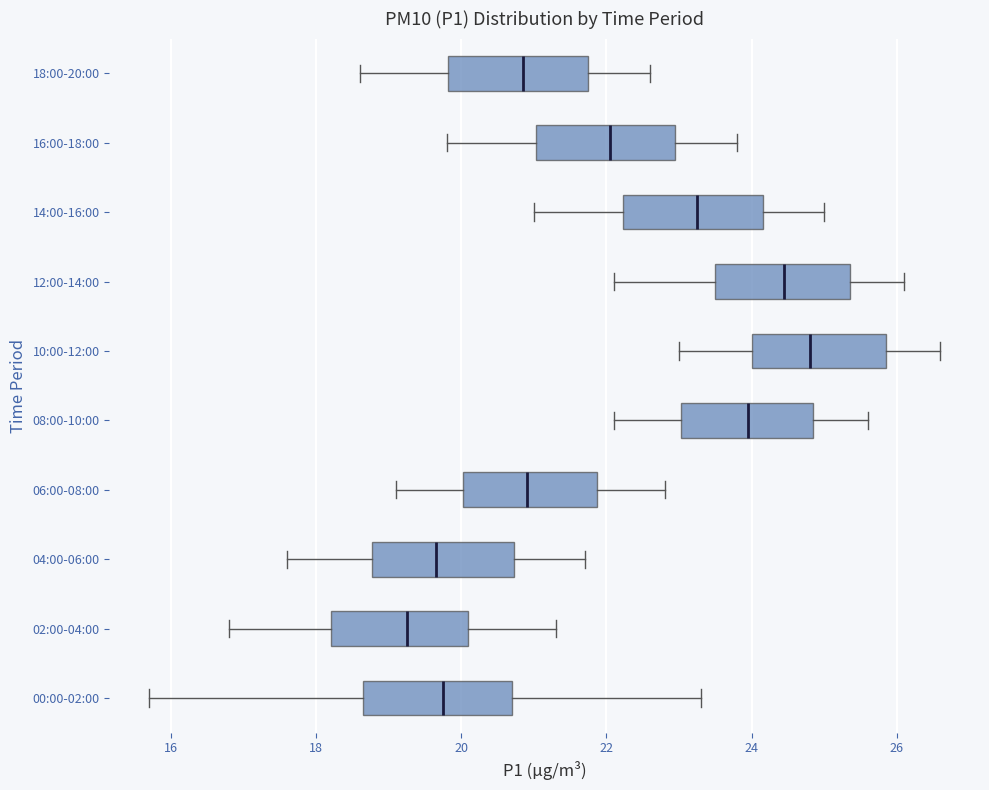

Reading bottom to top, transcribe this box plot: for each box, give where its median line is, the range the box spans, and where its two whiskers end, as read against the x-axis. The values are not printed on the chart, so give them approximately, as read against the axis.

00:00-02:00: median 19.8, box 18.6 to 20.8, whiskers 15.8 to 23.4
02:00-04:00: median 19.2, box 18.2 to 20.2, whiskers 16.8 to 21.4
04:00-06:00: median 19.6, box 18.8 to 20.8, whiskers 17.6 to 21.8
06:00-08:00: median 21.0, box 20.0 to 21.8, whiskers 19.2 to 22.8
08:00-10:00: median 24.0, box 23.0 to 24.8, whiskers 22.2 to 25.6
10:00-12:00: median 24.8, box 24.0 to 25.8, whiskers 23.0 to 26.6
12:00-14:00: median 24.4, box 23.6 to 25.4, whiskers 22.2 to 26.2
14:00-16:00: median 23.2, box 22.2 to 24.2, whiskers 21.0 to 25.0
16:00-18:00: median 22.0, box 21.0 to 23.0, whiskers 19.8 to 23.8
18:00-20:00: median 20.8, box 19.8 to 21.8, whiskers 18.6 to 22.6